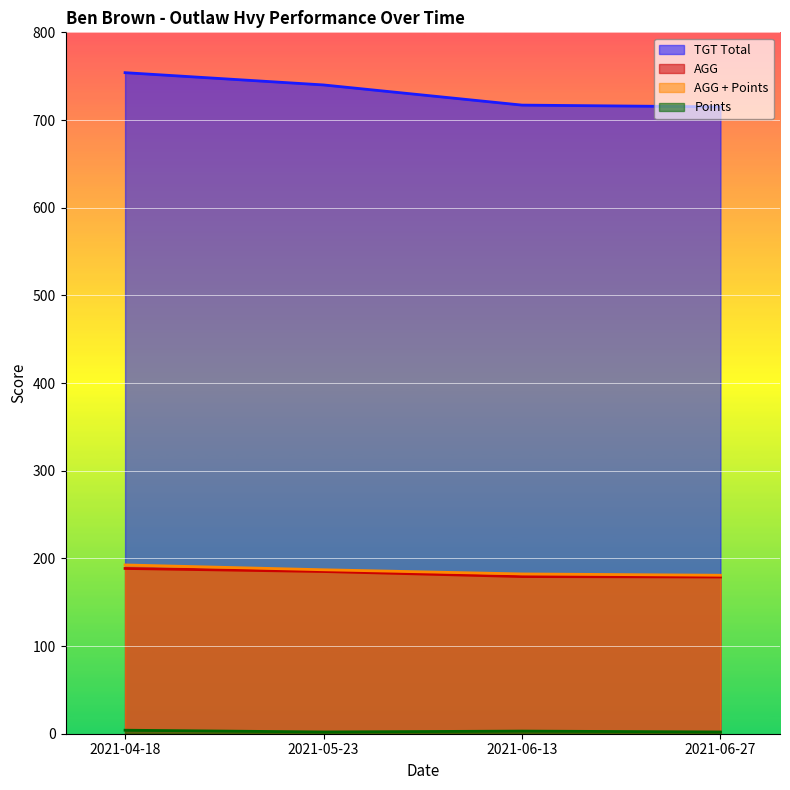

What is the value of the AGG point at the 4th from the left?

178.8